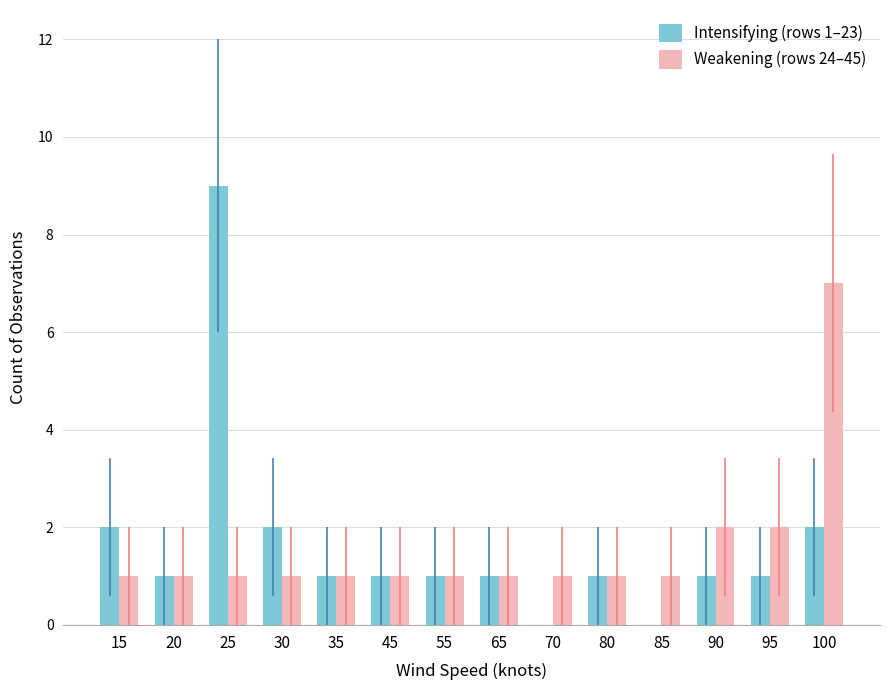

At which category is the sum across all series the highest?

25